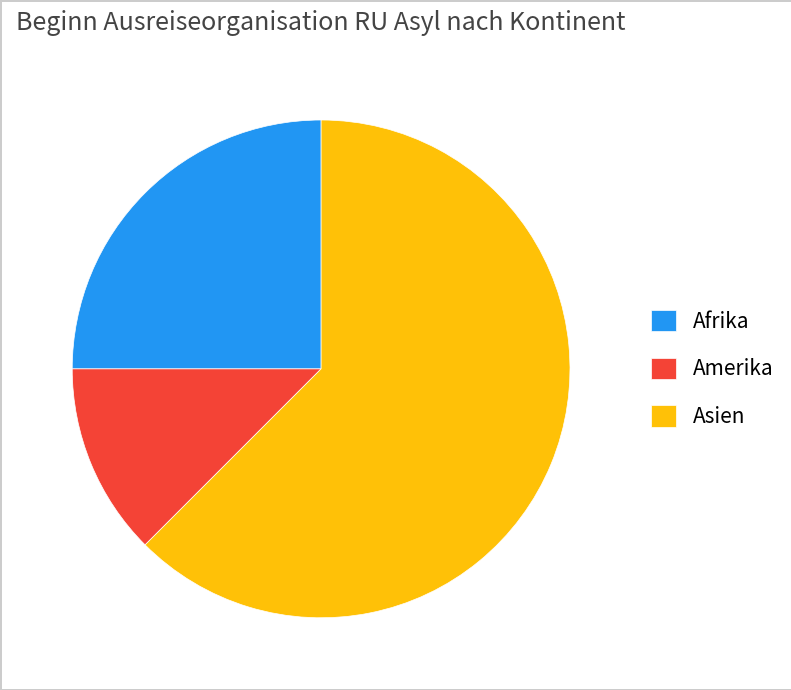

Is there a majority slice in this chart?

Yes